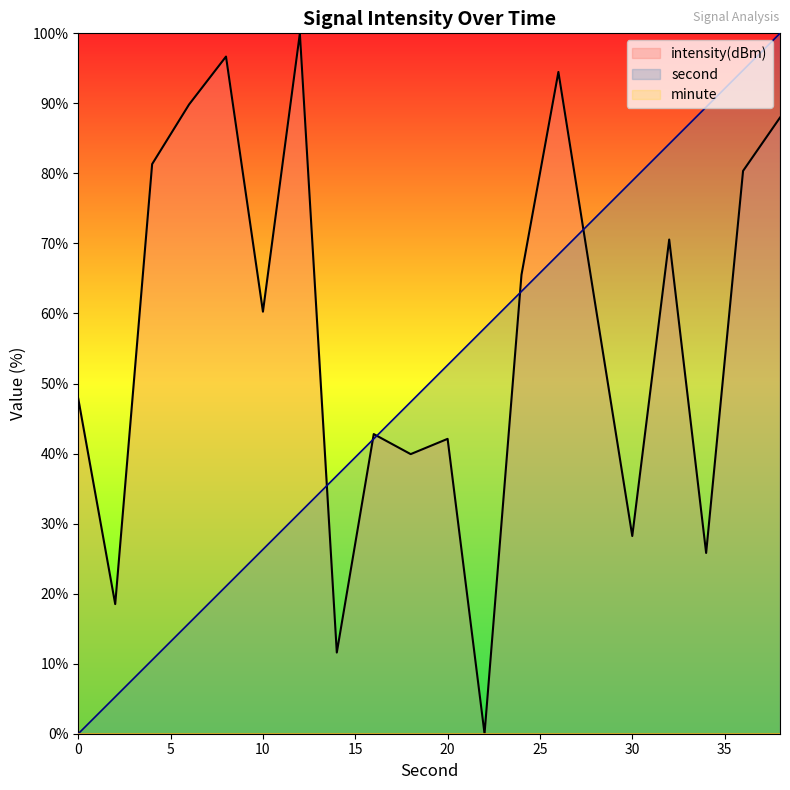

What is the difference between the second values at 24 and 6?

47.4